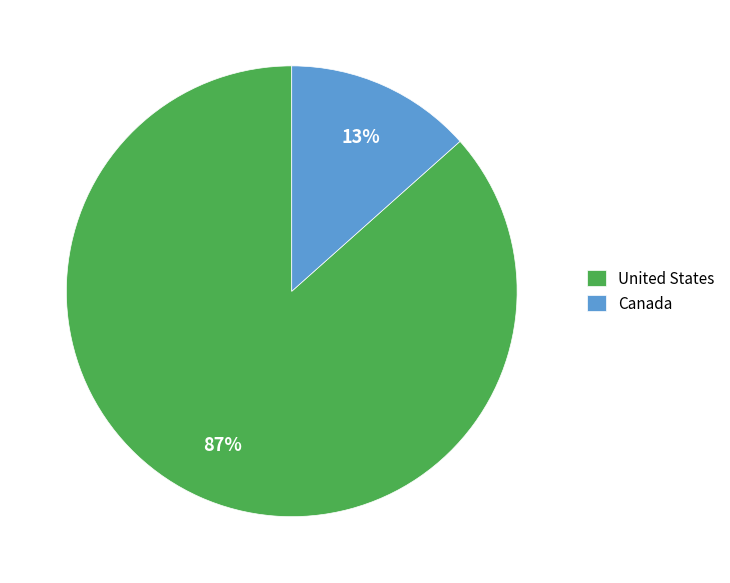

Is there a majority slice in this chart?

Yes